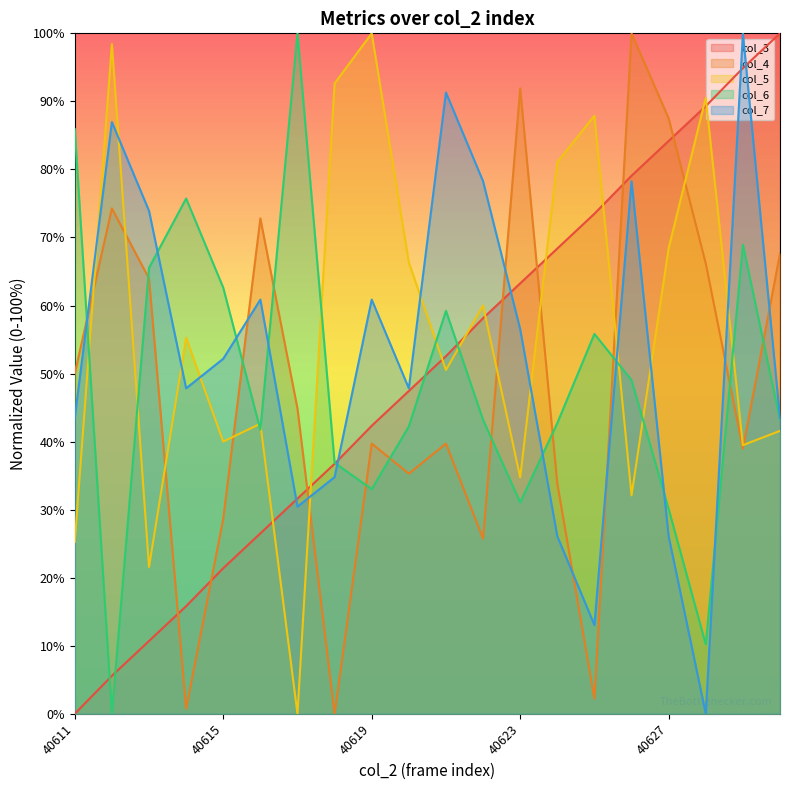

Reading left to right, what are all the values shown in this chart?

col_3: 40611=0.0	40612=5.6	40613=10.7	40614=15.8	40615=21.4	40616=26.5	40617=31.6	40618=36.7	40619=42.3	40620=47.4	40621=52.6	40622=58.1	40623=63.3	40624=68.4	40625=73.5	40626=79.1	40627=84.2	40628=89.3	40629=94.9	40630=100.0
col_4: 40611=50.0	40612=74.3	40613=64.0	40614=0.7	40615=28.7	40616=72.8	40617=44.9	40618=0.0	40619=39.7	40620=35.3	40621=39.7	40622=25.7	40623=91.9	40624=33.8	40625=2.2	40626=100.0	40627=87.5	40628=66.2	40629=39.0	40630=67.6
col_5: 40611=25.3	40612=98.4	40613=21.6	40614=55.3	40615=40.0	40616=42.6	40617=0.0	40618=92.6	40619=100.0	40620=66.3	40621=50.5	40622=60.0	40623=34.7	40624=81.1	40625=87.9	40626=32.1	40627=68.4	40628=90.5	40629=39.5	40630=41.6
col_6: 40611=85.9	40612=0.0	40613=65.5	40614=75.7	40615=62.6	40616=41.7	40617=100.0	40618=36.9	40619=33.0	40620=42.2	40621=59.2	40622=43.2	40623=31.1	40624=42.7	40625=55.8	40626=49.0	40627=30.1	40628=10.2	40629=68.9	40630=43.2
col_7: 40611=43.5	40612=87.0	40613=73.9	40614=47.8	40615=52.2	40616=60.9	40617=30.4	40618=34.8	40619=60.9	40620=47.8	40621=91.3	40622=78.3	40623=56.5	40624=26.1	40625=13.0	40626=78.3	40627=26.1	40628=0.0	40629=100.0	40630=43.5